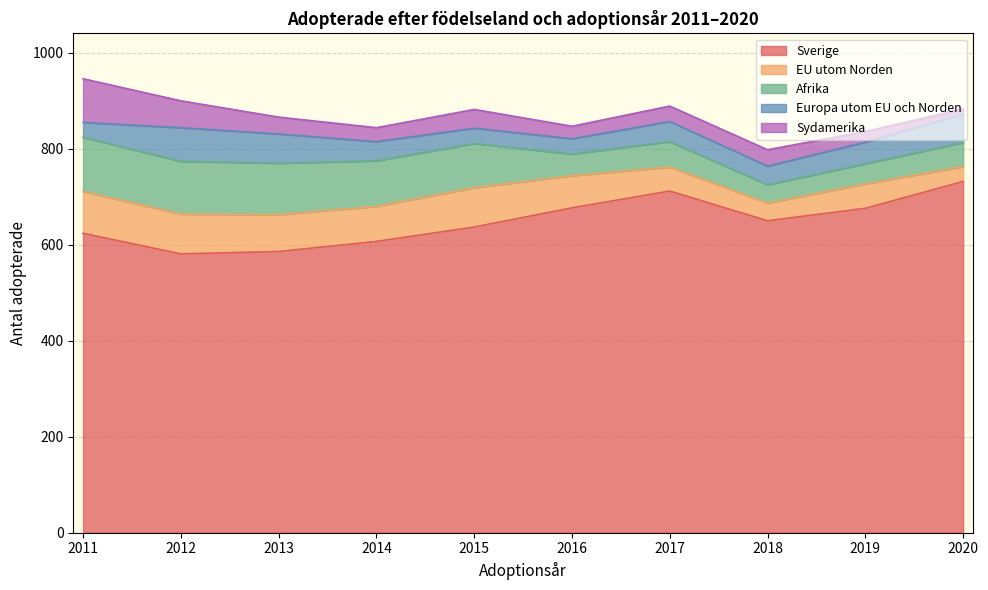

At which label does Afrika reach its peak?

2011